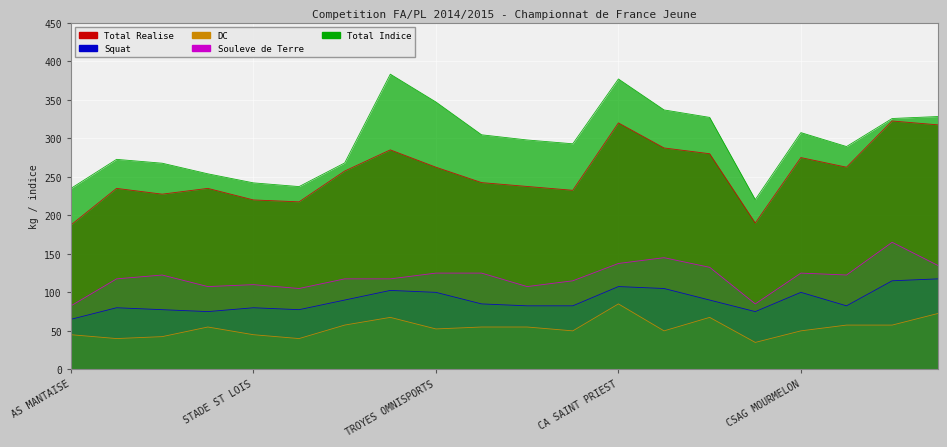

Which category has the lowest value in the Total Realise series?

AS MANTAISE